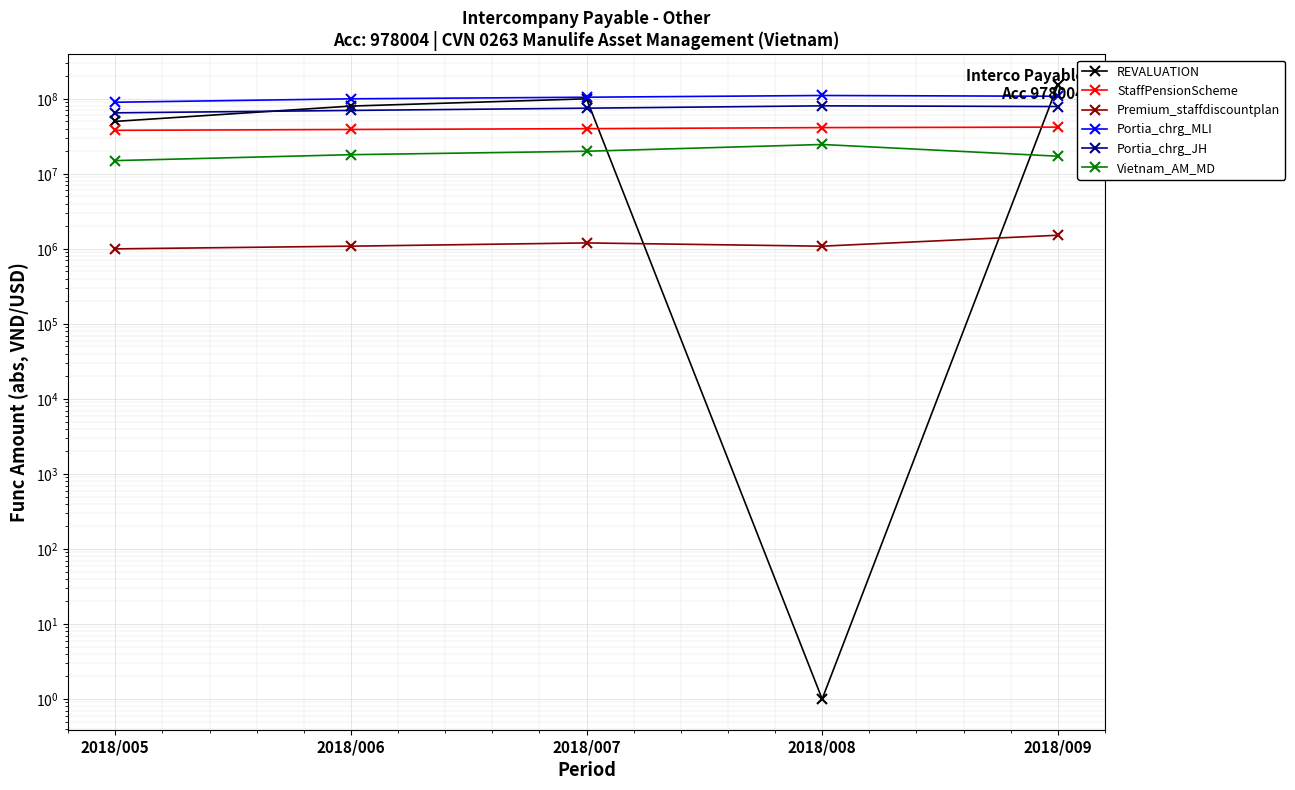

True or false: Portia_chrg_MLI has a value of 110726512 at 2018/008.

True